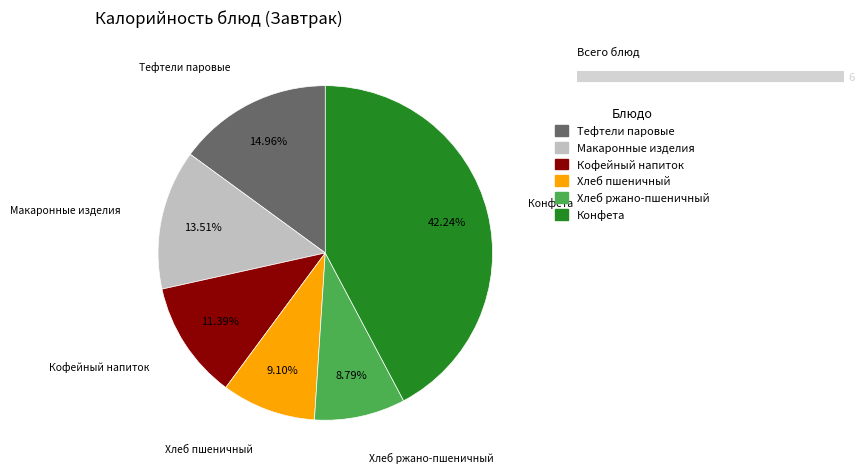

Does any single category account for the majority?

No